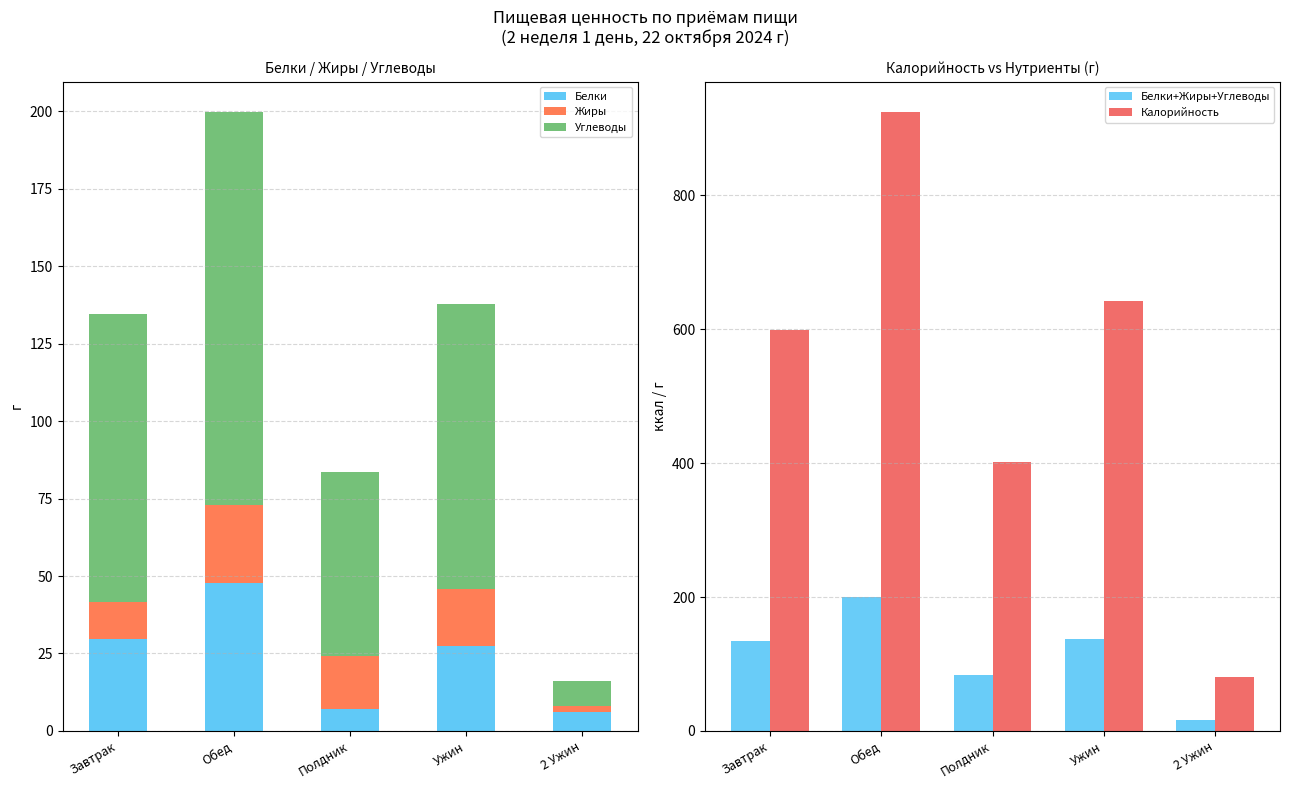

The Белки series shows 27.5 at Ужин. True or false?

True